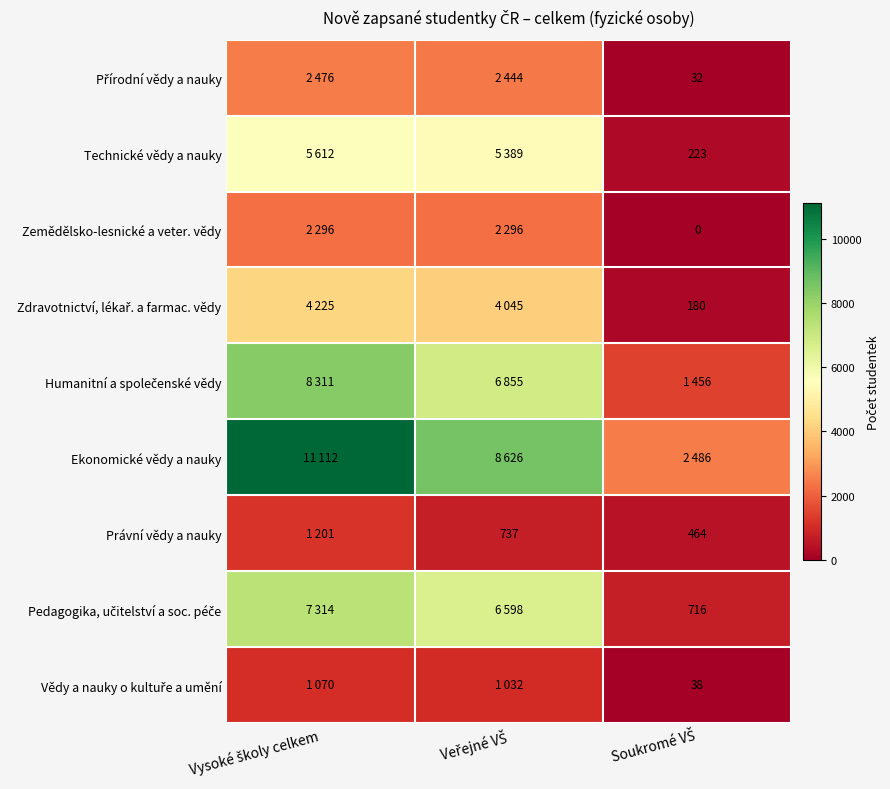

How many distinct data groups are displayed?

9